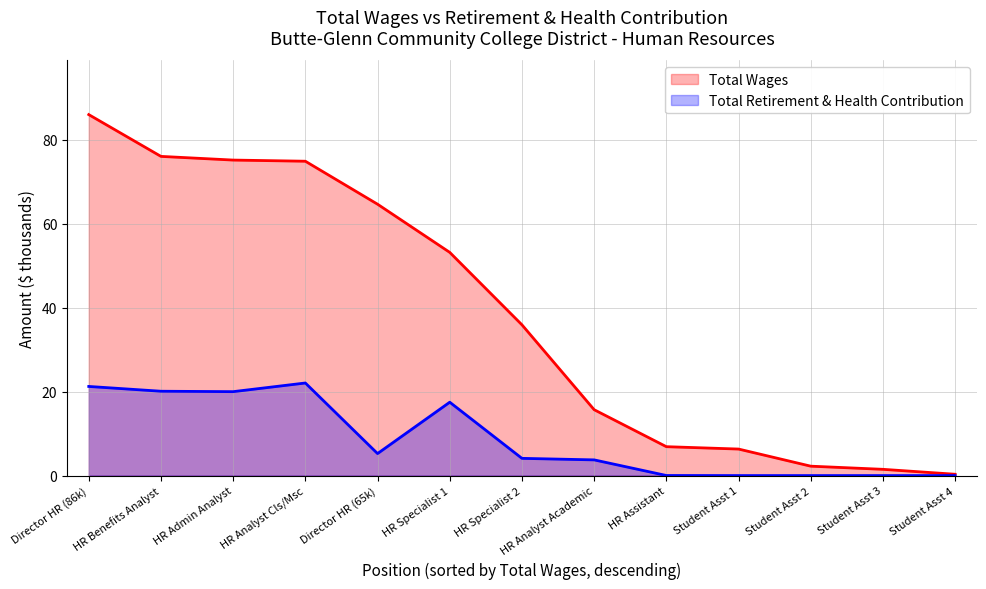

List the series in order of their overall mean, highest first.

Total Wages, Total Retirement & Health Contribution